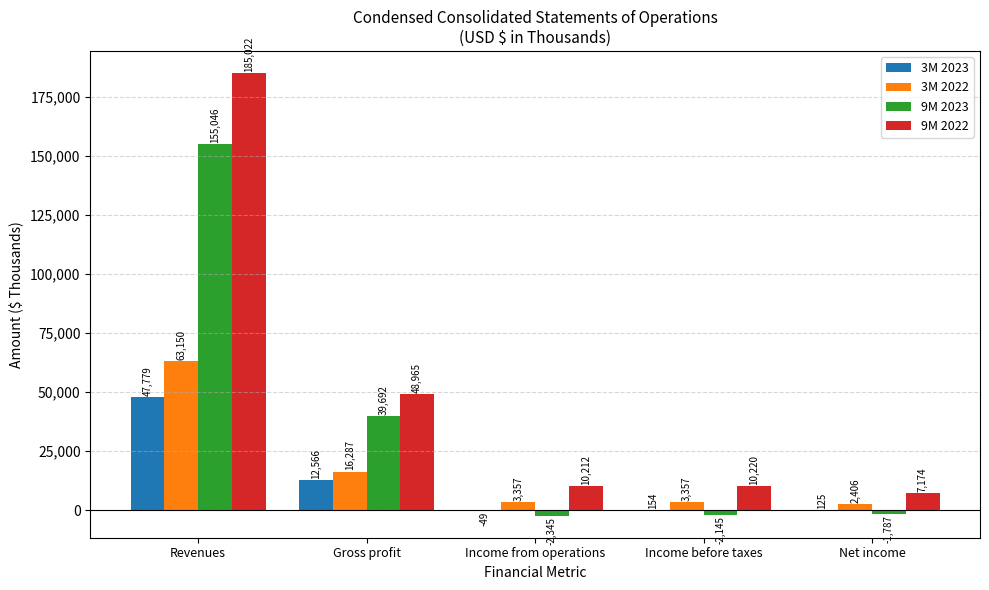

What is the greatest value displayed?

185022